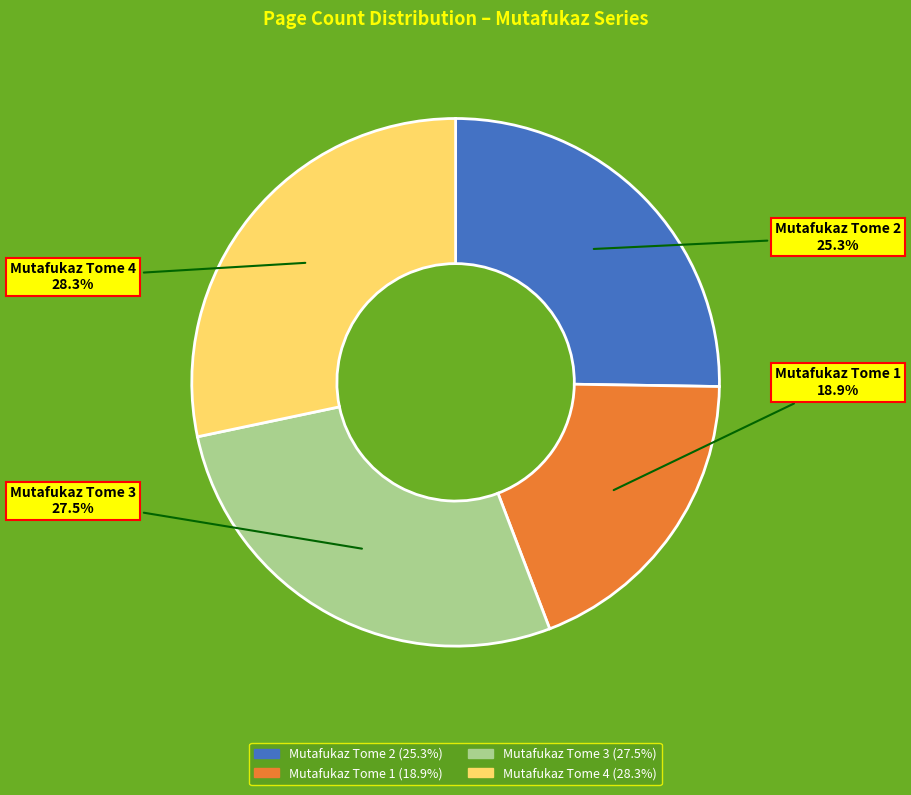

What portion of the pie excludes Mutafukaz Tome 4 (28.3%)?

71.7%